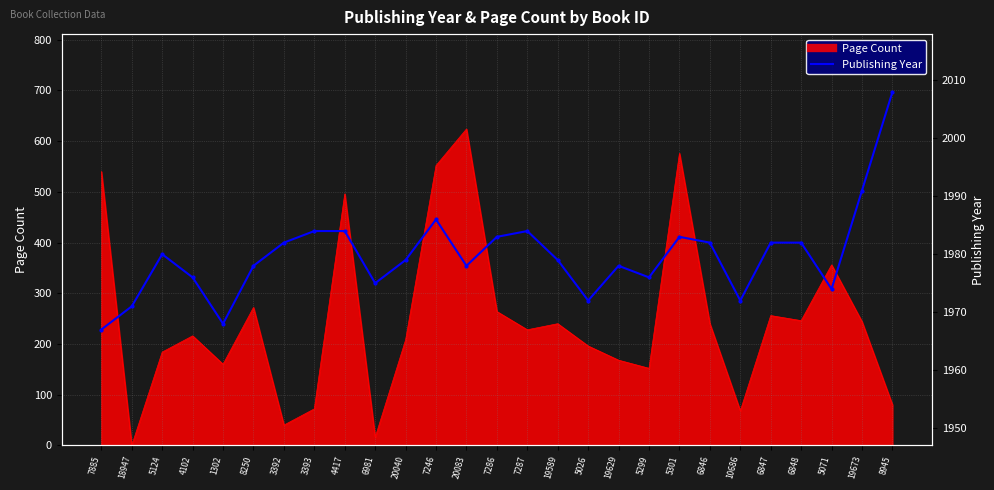

What is the label of the 11th point from the right?

5026